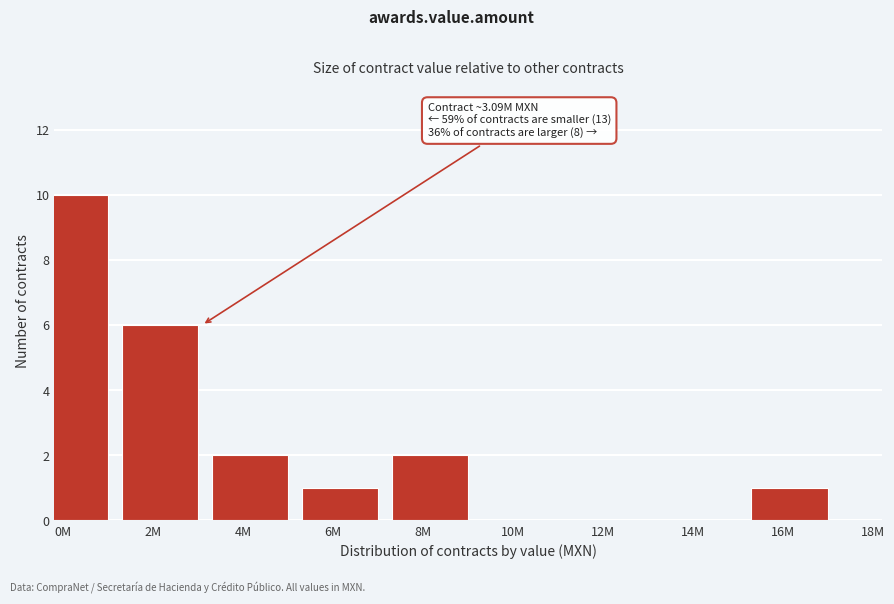

Reading right to left, what are all the values shown in this chart?

16M=1	14M=0	12M=0	10M=0	8M=2	6M=1	4M=2	2M=6	0M=10